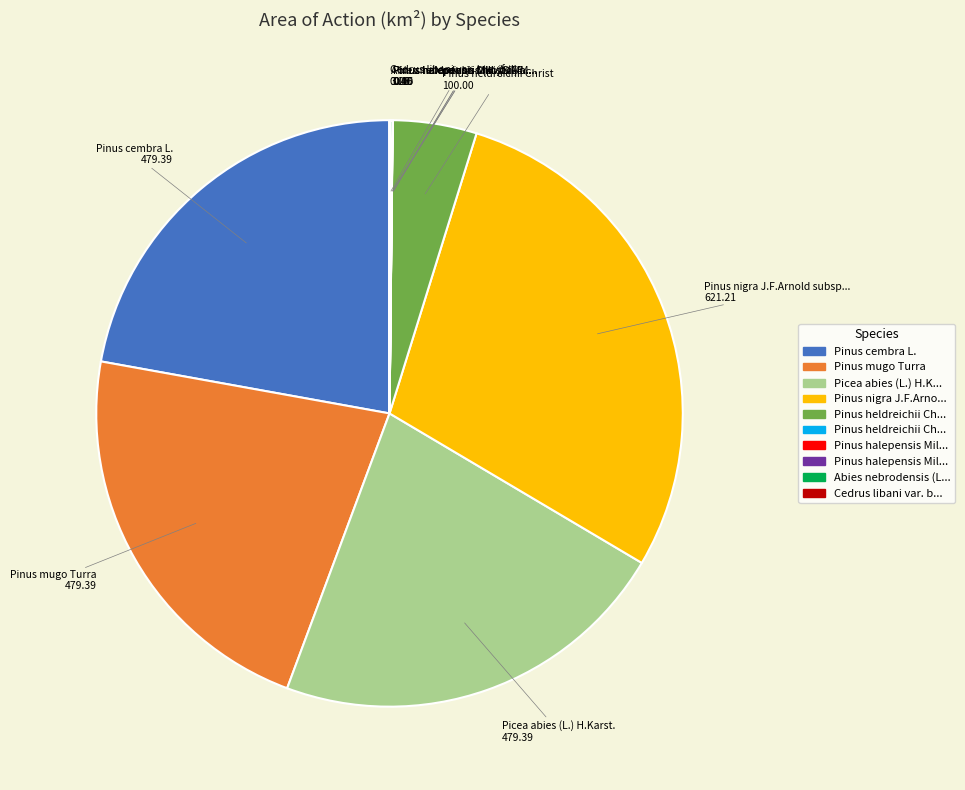

Is there any slice that represents more than half of the pie?

No